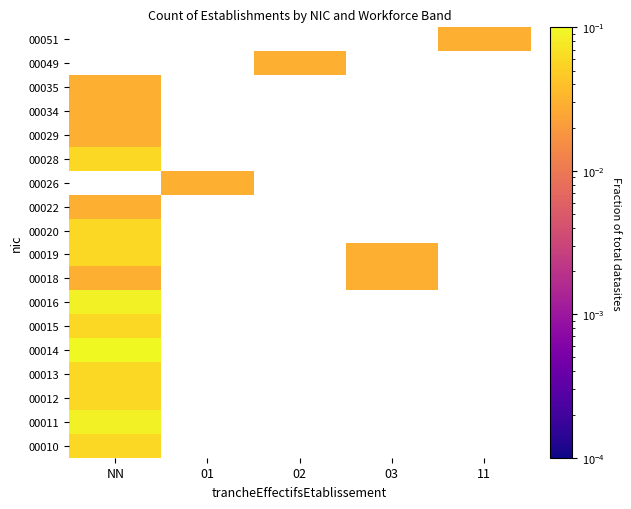

True or false: 00015 has a value of 0.1 at NN.

False